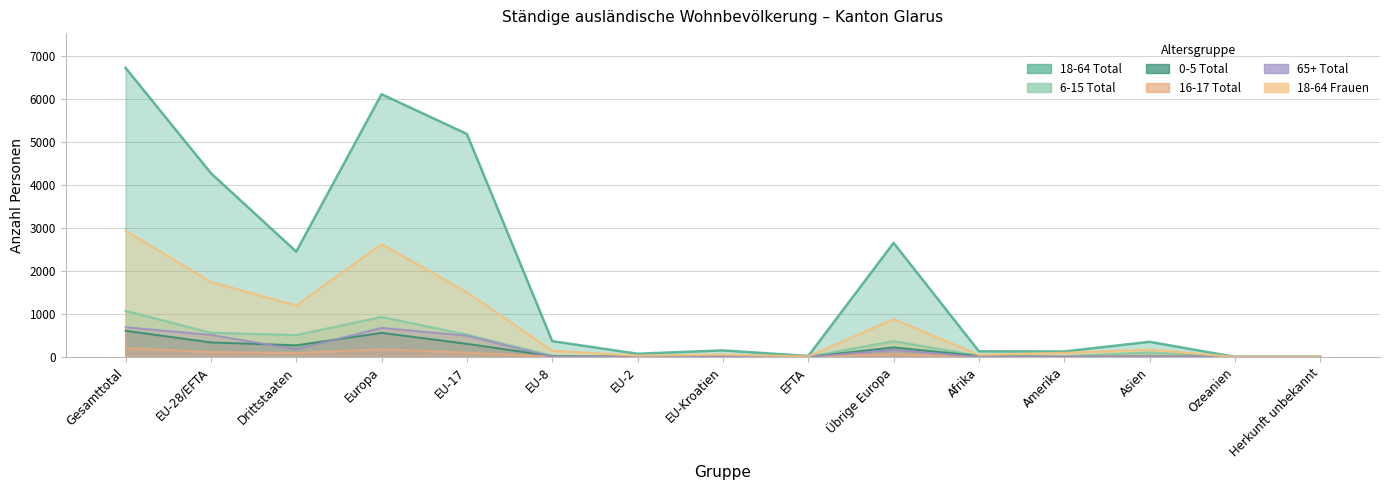

Is the value of 18-64 Frauen at Ozeanien greater than the value of 16-17 Total at Afrika?

No